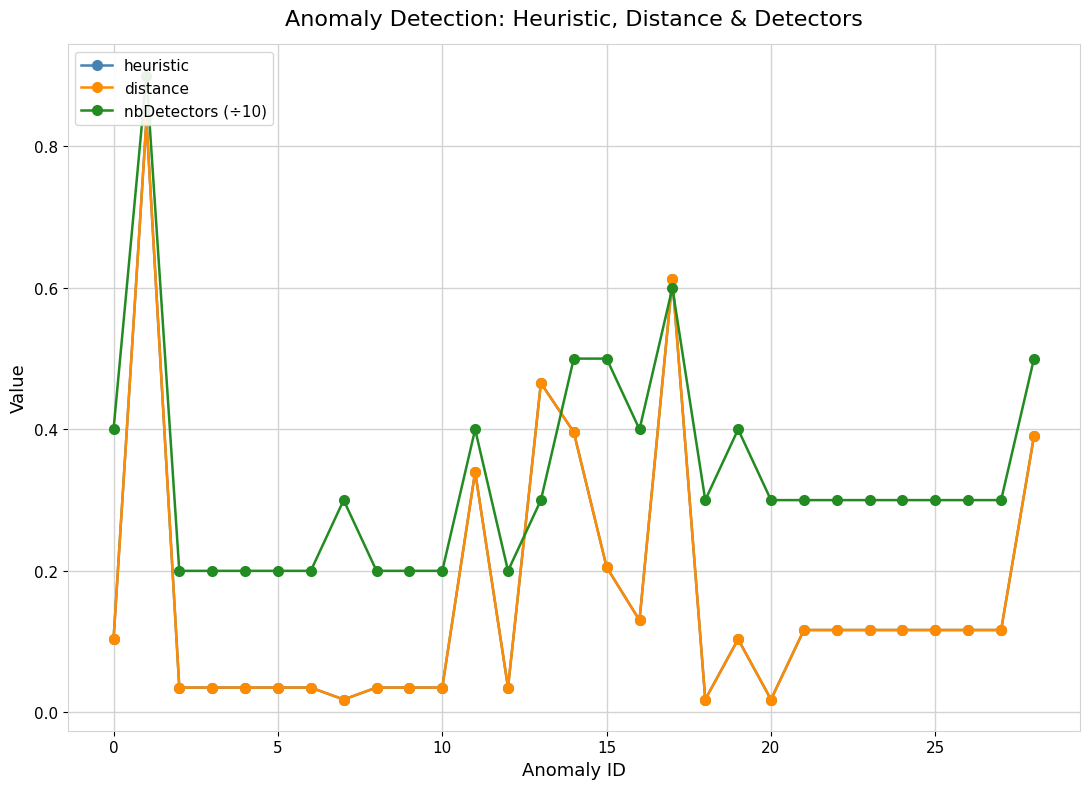

How many lines are shown in the chart?

3